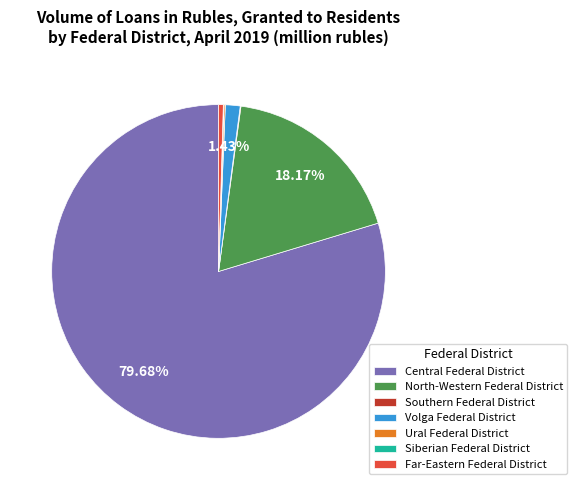

What is the ratio of the value at Central Federal District to the value at North-Western Federal District?

4.4